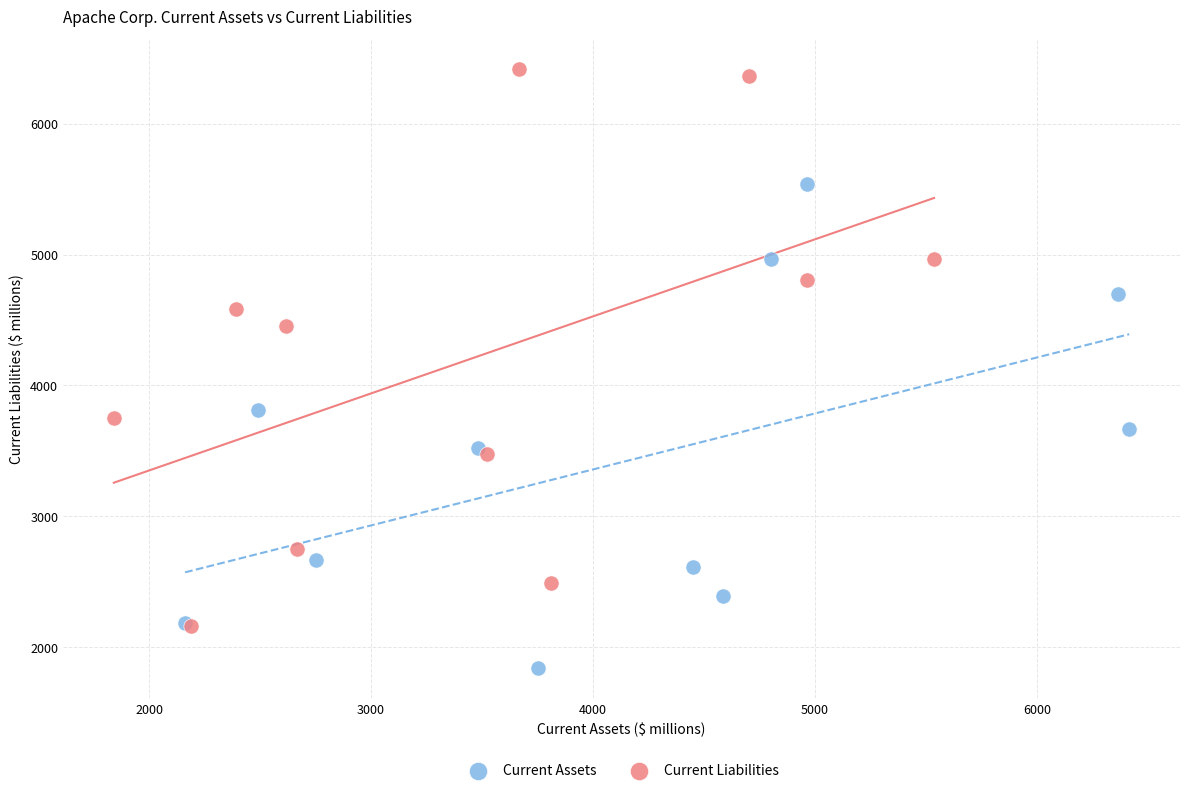

Which series has the widest spread of Y values?

Current Liabilities